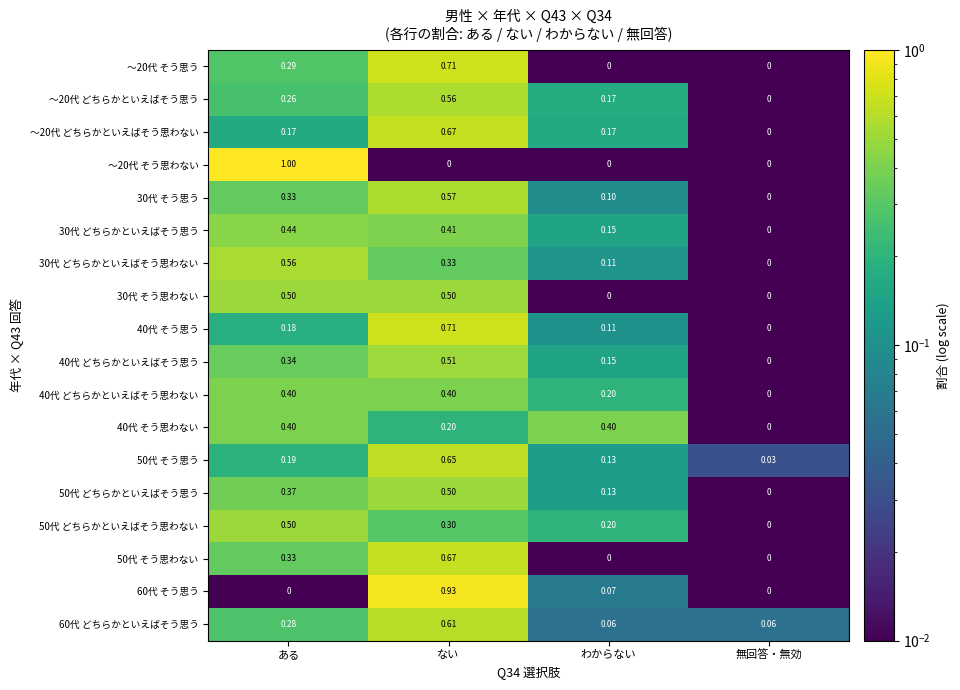

At which category does the chart reach its peak across all series?

ある